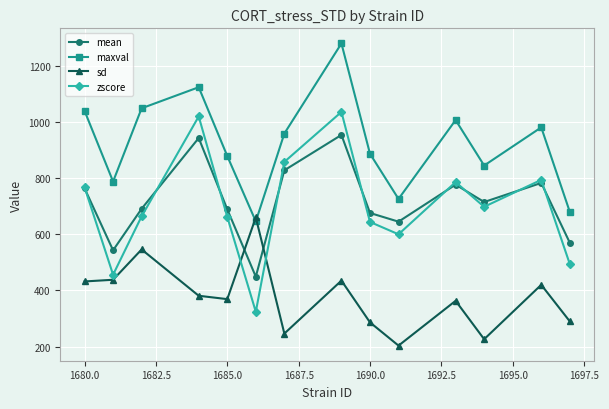

What is the value of the sd point at the 5th from the left?

369.0